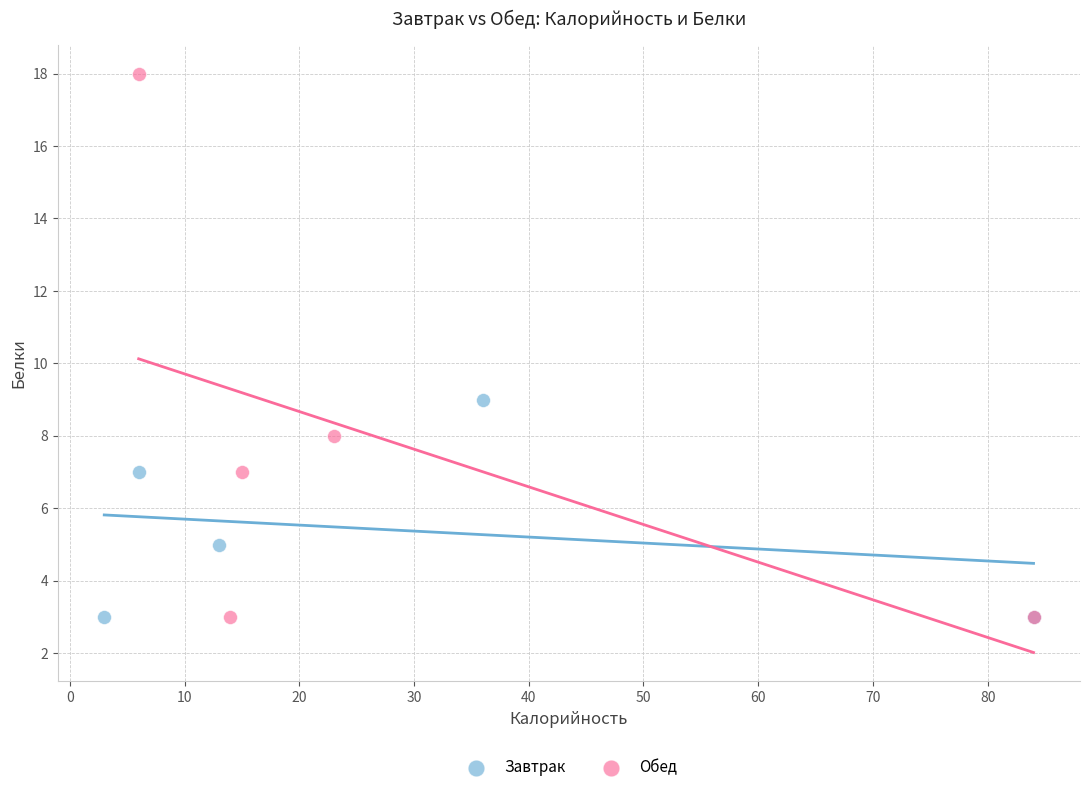

What are all the series names shown in the legend?

Завтрак, Обед